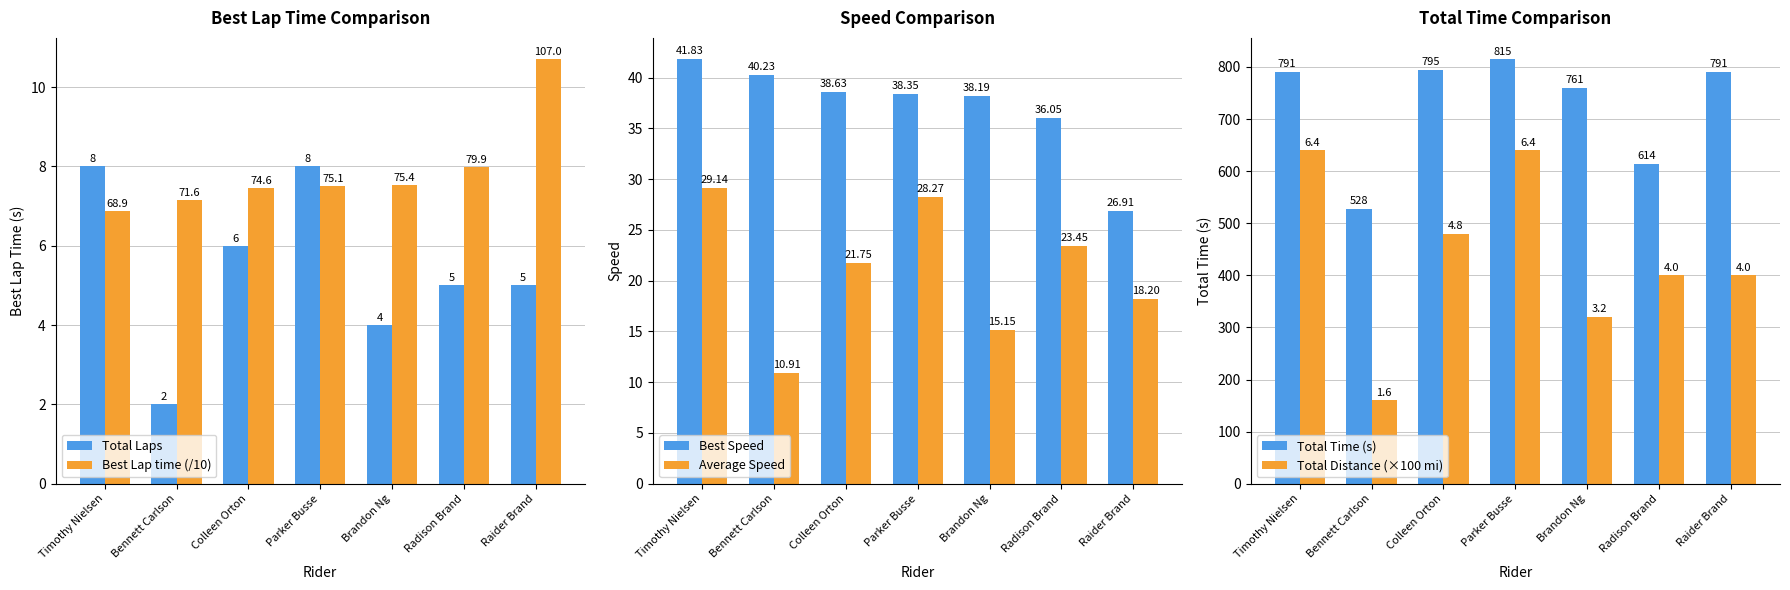

Which category has the highest value in the Best Speed series?

Timothy Nielsen